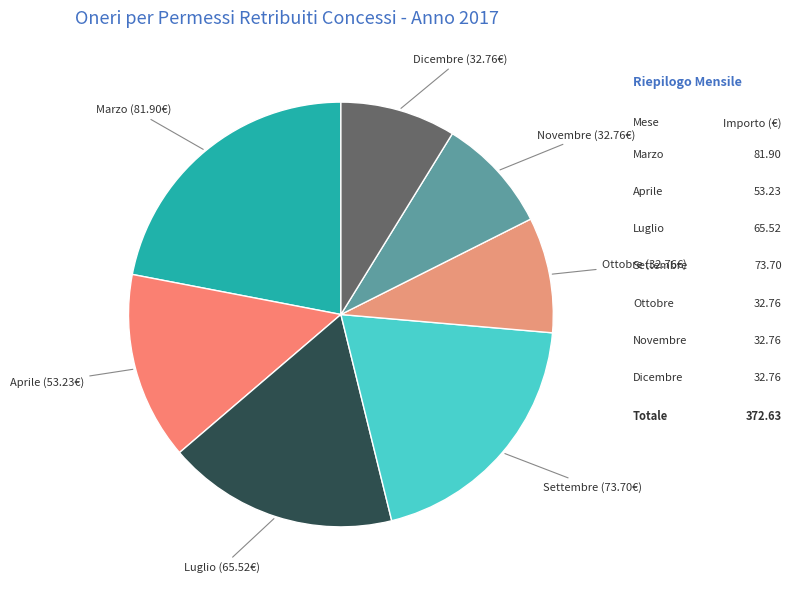

How many slices are in this pie chart?

7